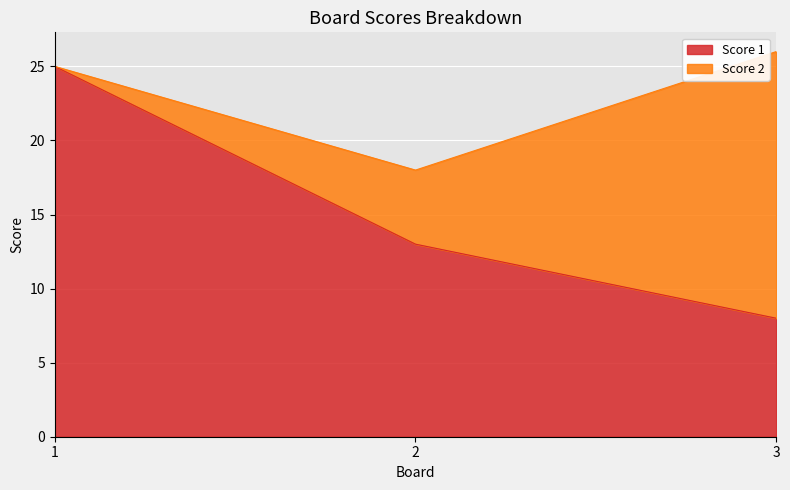

What is the smallest value displayed?

8